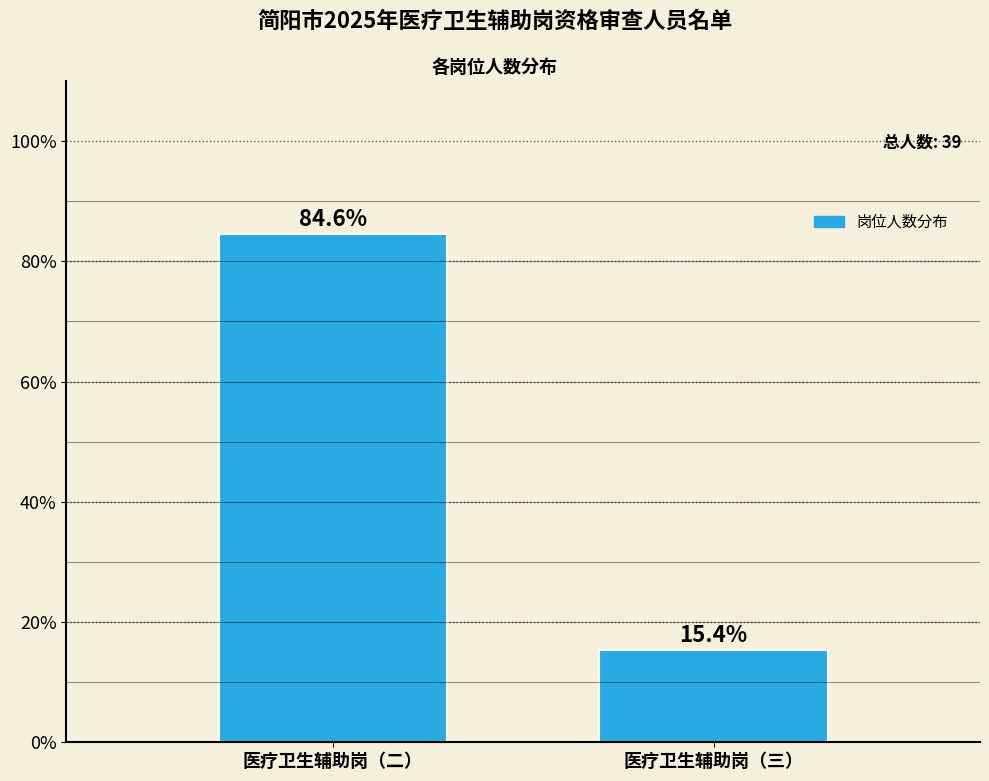

Reading right to left, list all the values displayed in this chart.

医疗卫生辅助岗（三）=15.4	医疗卫生辅助岗（二）=84.6